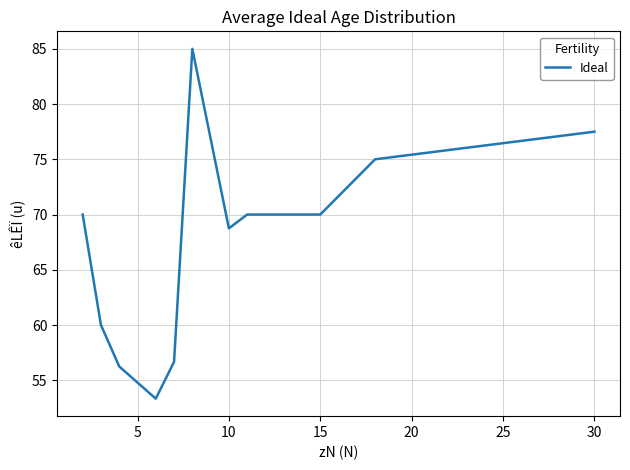

What is the difference between the maximum and minimum values?

31.7